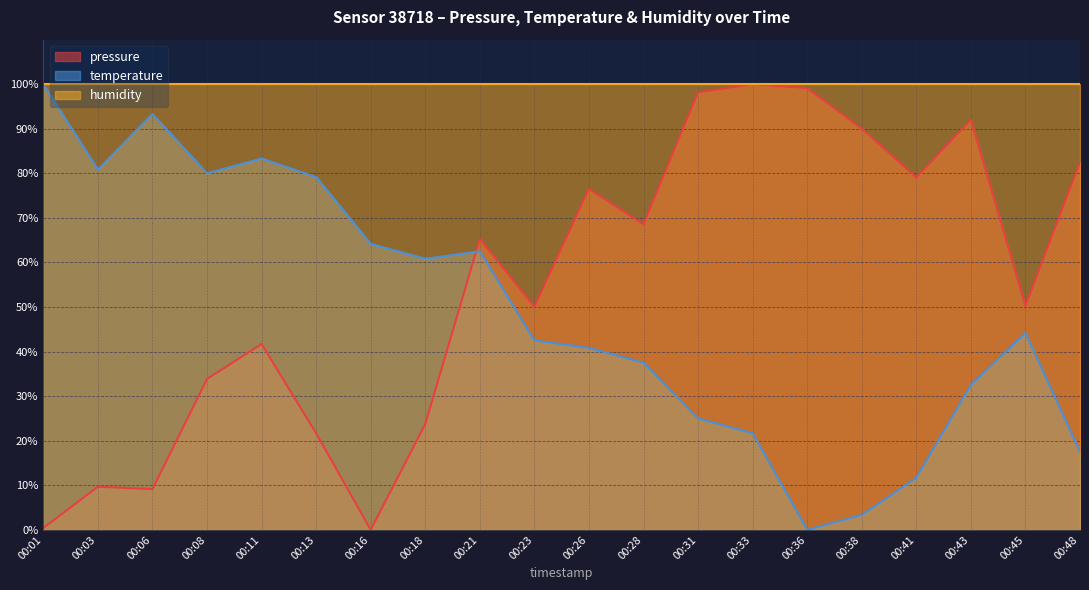

What is the difference between the temperature values at 00:03 and 00:31?

55.8